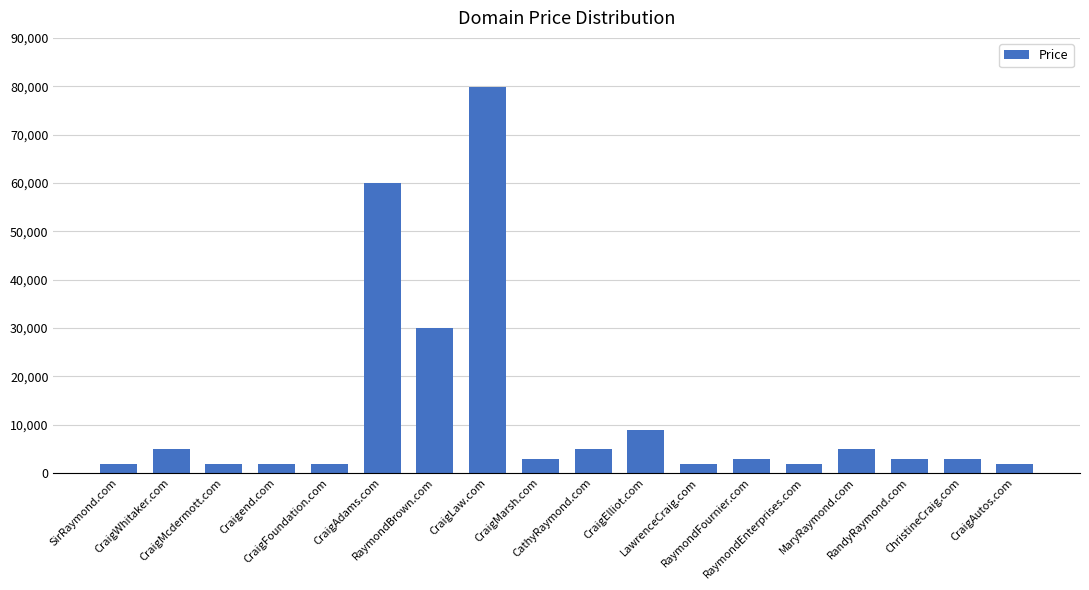

What is the minimum value shown in the chart?

1888